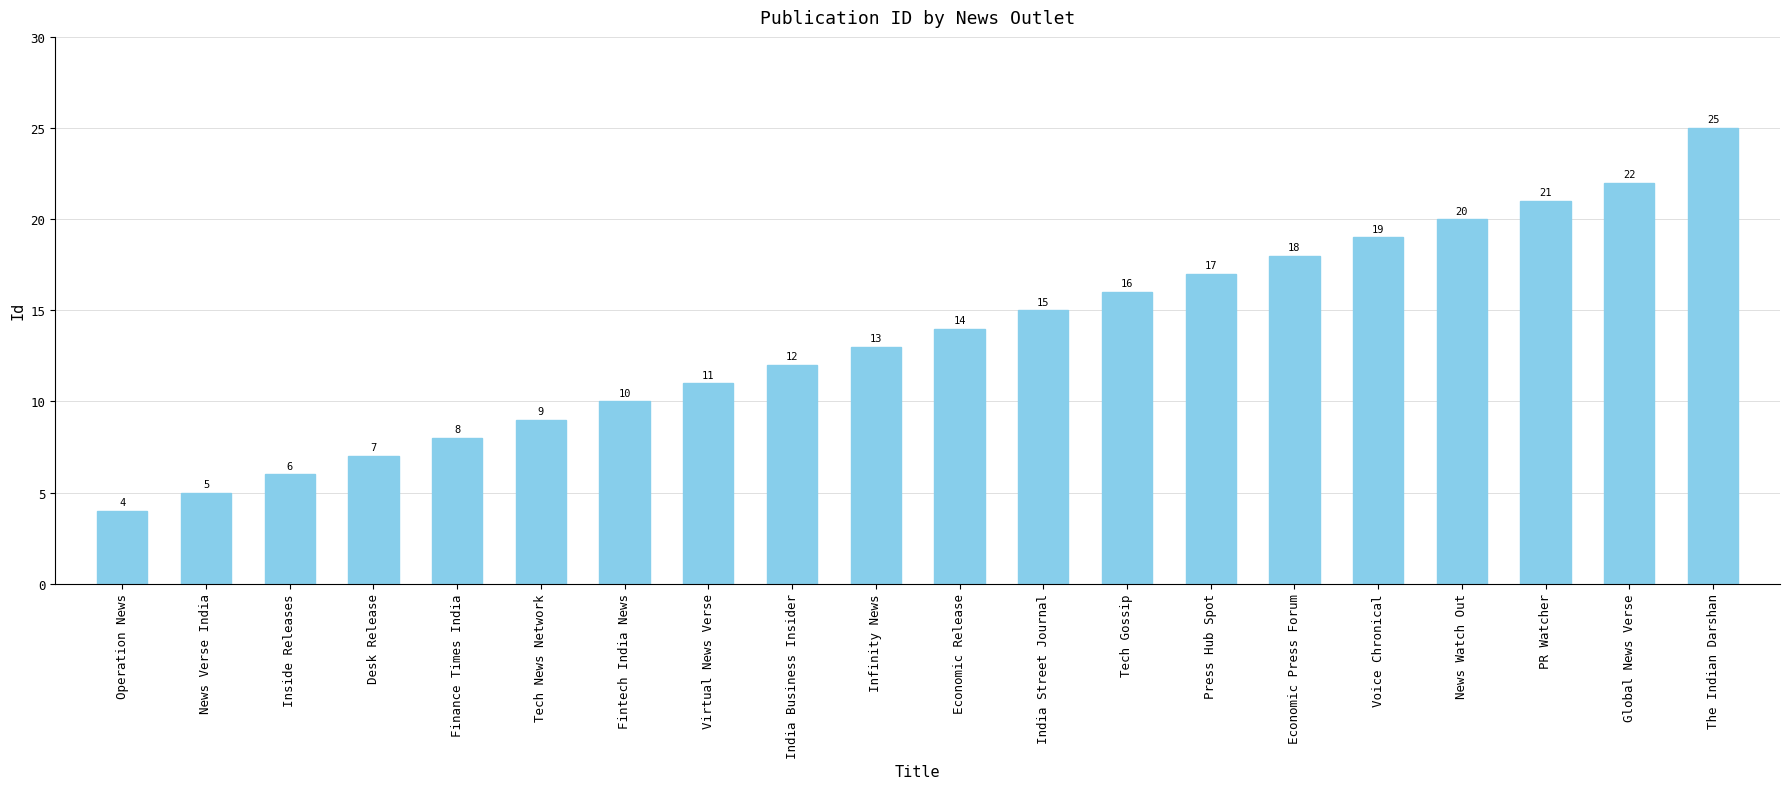

How many bars are there in total?

20